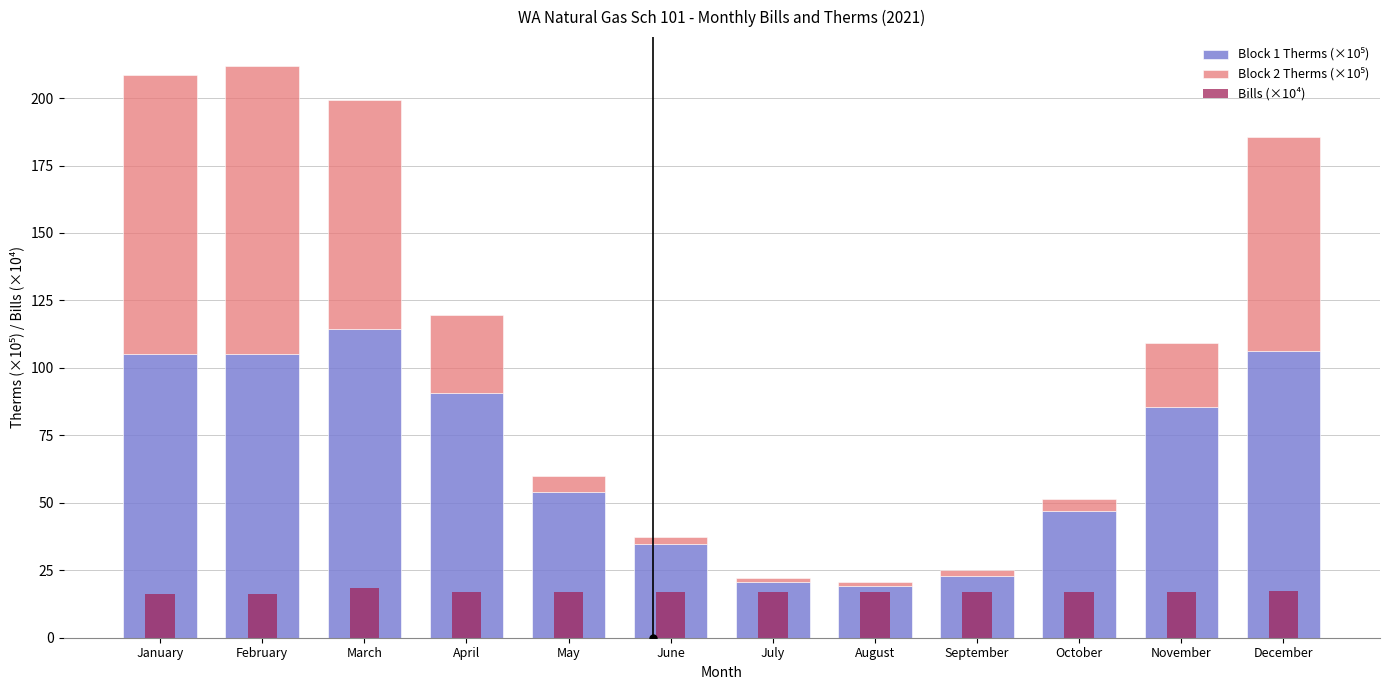

At November, list the series in order from largest to smallest.

Block 1 Therms (×10⁵), Block 2 Therms (×10⁵), Bills (×10⁴)